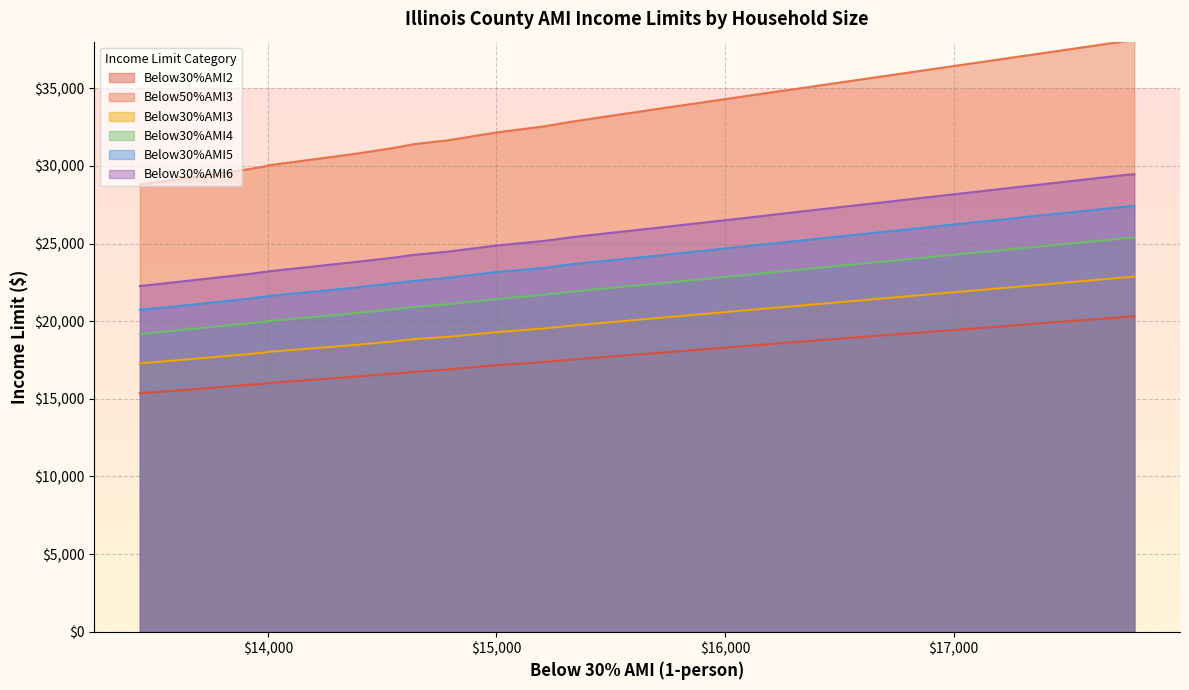

The value of Below30%AMI3 at Christian is 6455. True or false?

False